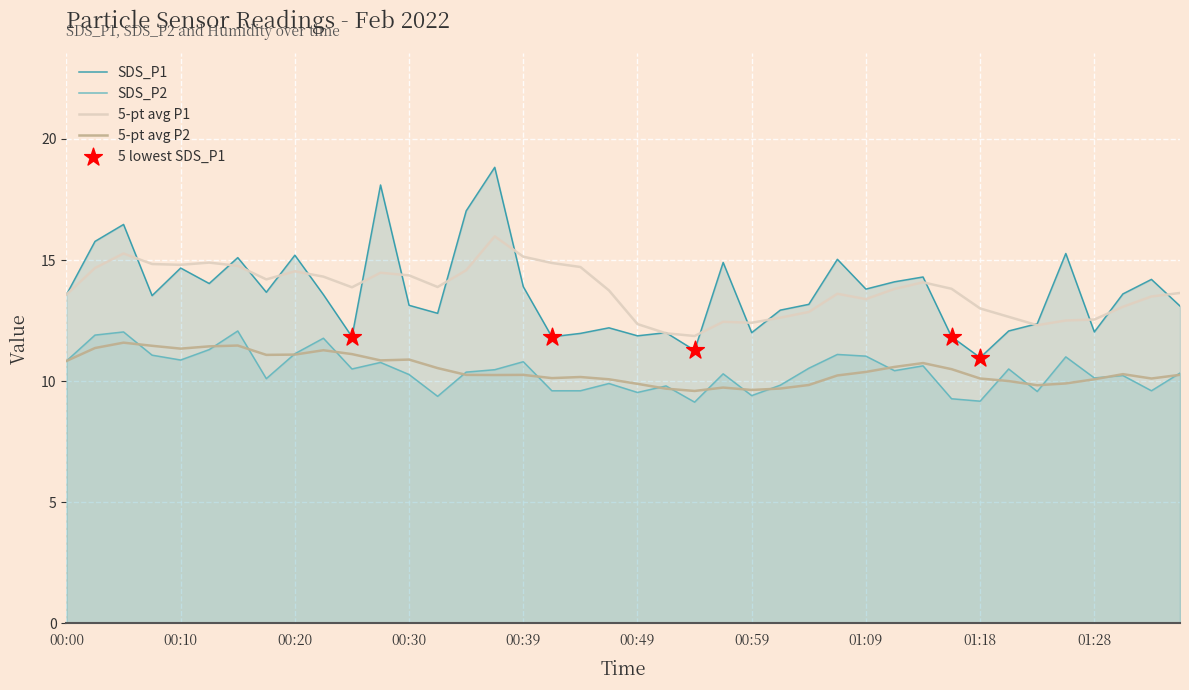

Which series has the largest total across all categories?

SDS_P1